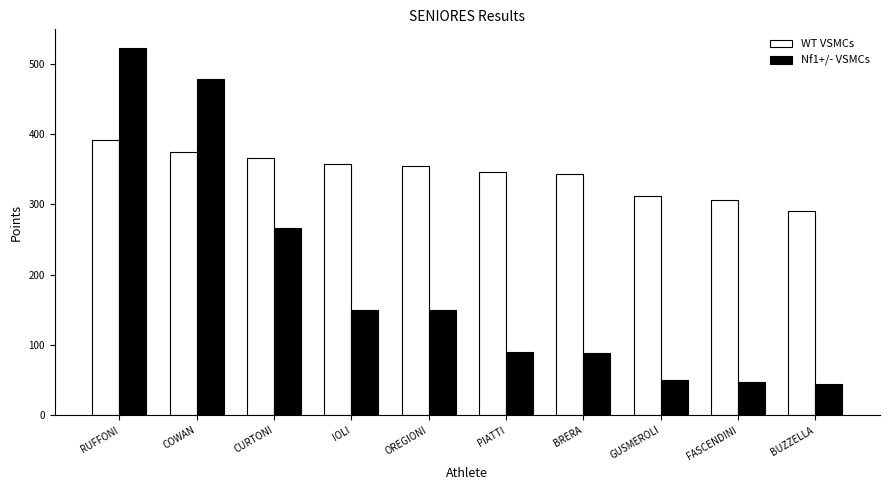

Which label corresponds to the largest value in the chart?

RUFFONI